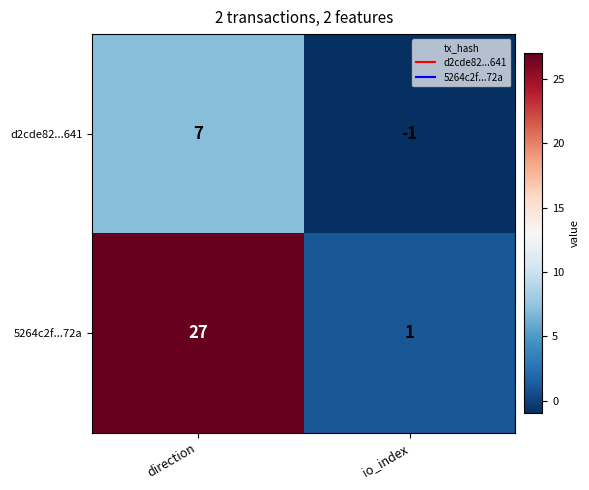

Which series changed the most between direction and io_index?

5264c2f...72a